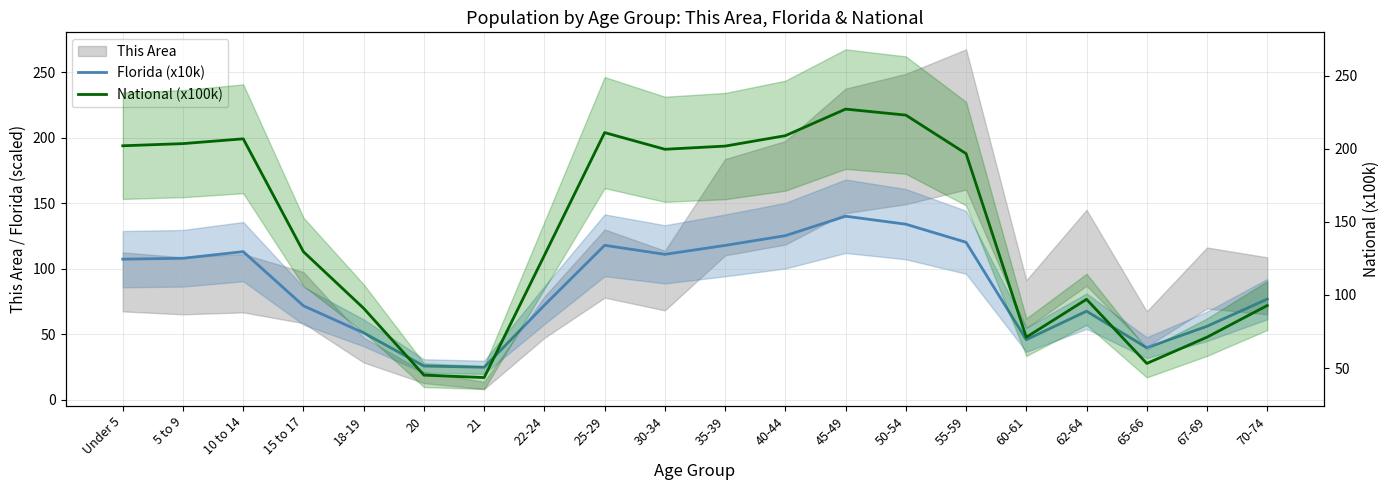

What is the sum of all National (x100k) values?

2901.9